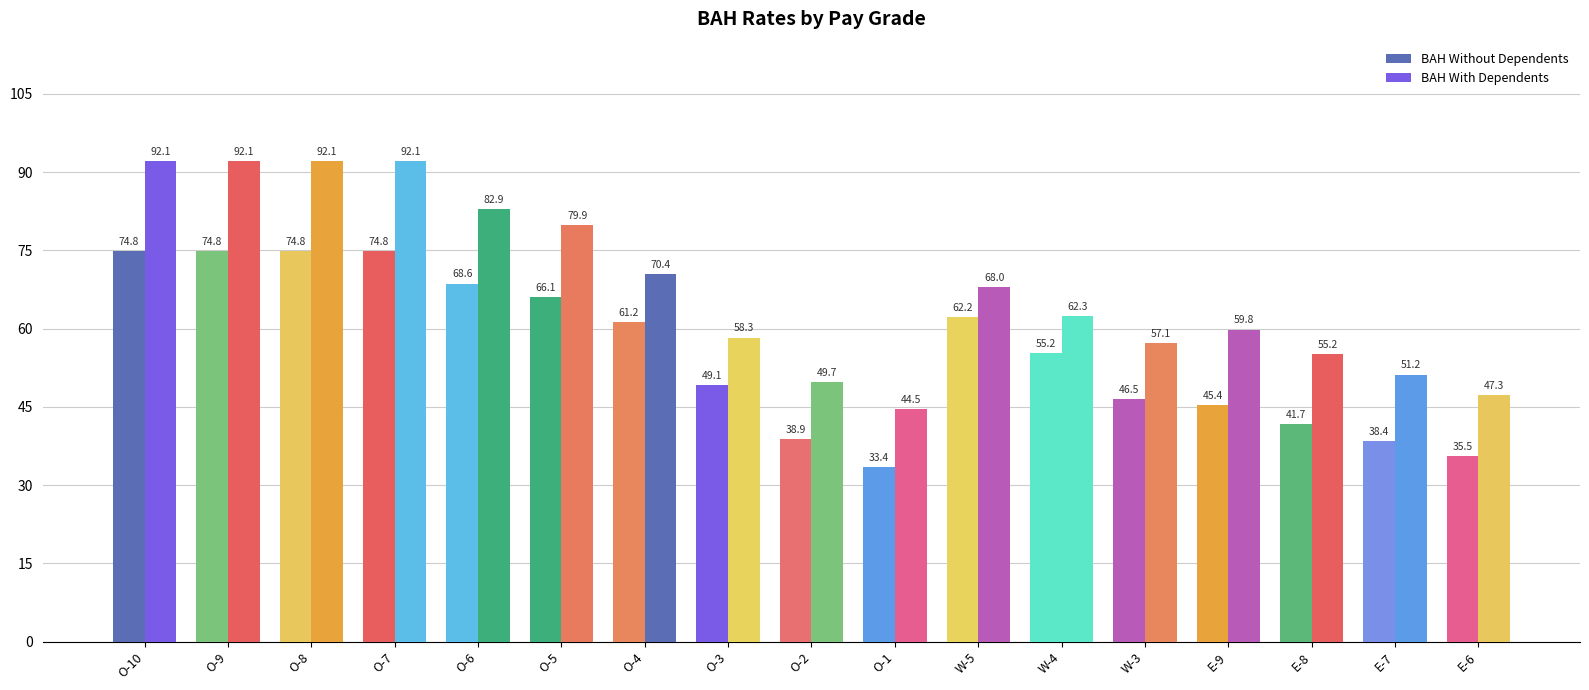

How many bars are there in total?

34